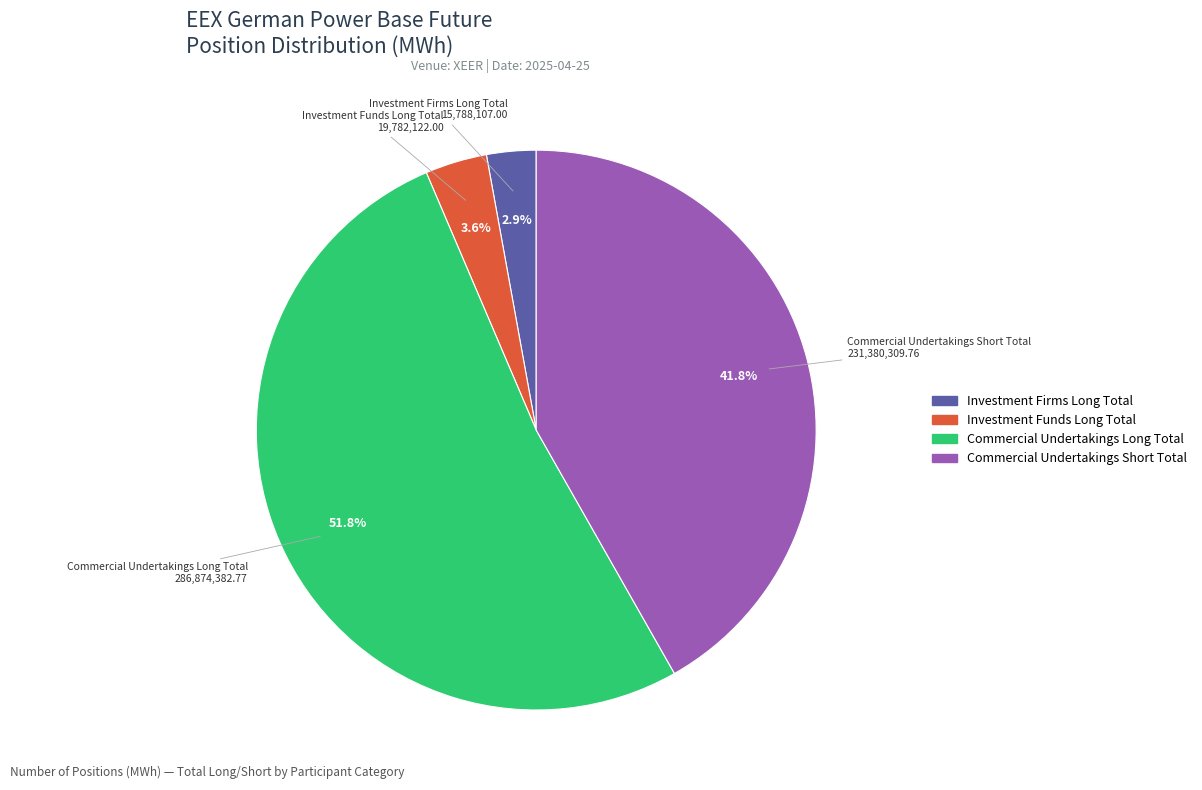

To the nearest percent, what percentage of the pie is Investment Firms Long Total?

3%